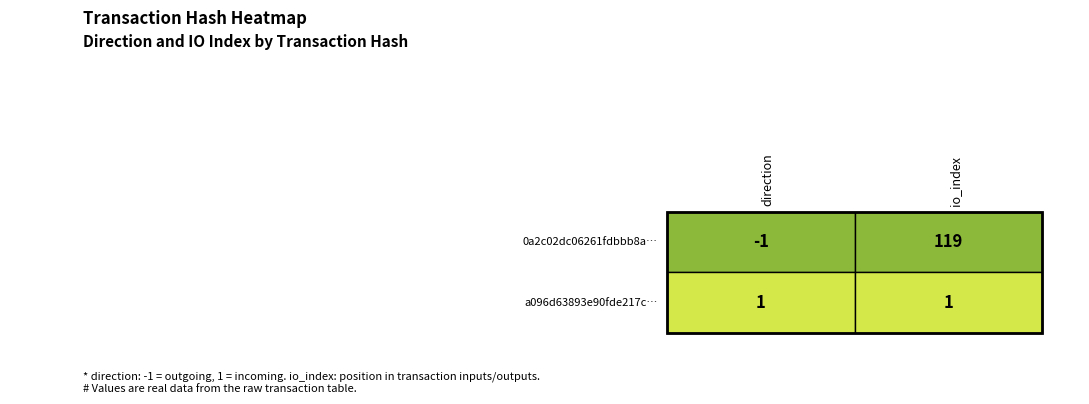

Rank the series by their maximum value, from lowest to highest.

a096d63893e90fde217cd1ee2aaf28e18188ee9, 0a2c02dc06261fdbbb8a8188909713cfb5a8e57